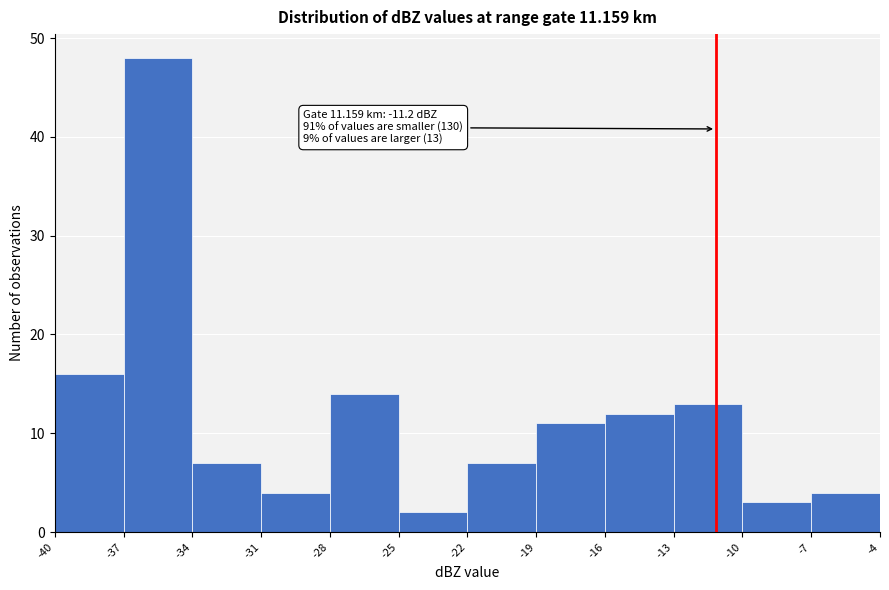

Which range on the x-axis has the tallest bar?

-37 to -34